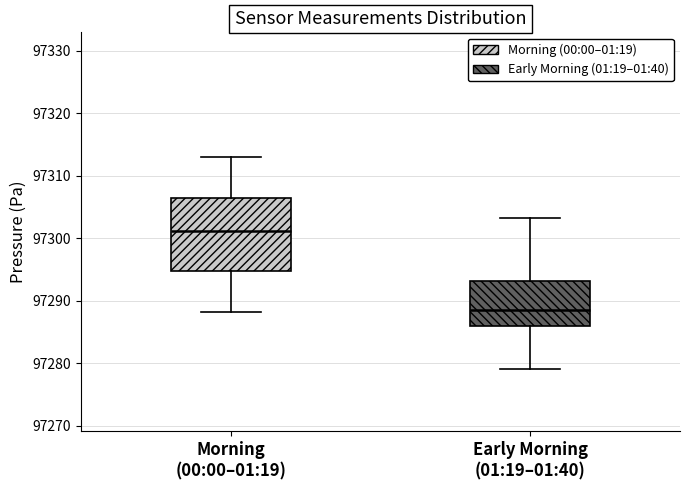

Reading left to right, transcribe this box plot: for each box, give where its median line is, the range the box spans, and where its two whiskers end, as read against the y-axis. The values are not printed on the chart, so give them approximately, as read against the axis.

Morning (00:00–01:19): median 97301, box 97295 to 97306, whiskers 97288 to 97313
Early Morning (01:19–01:40): median 97289, box 97286 to 97293, whiskers 97279 to 97303